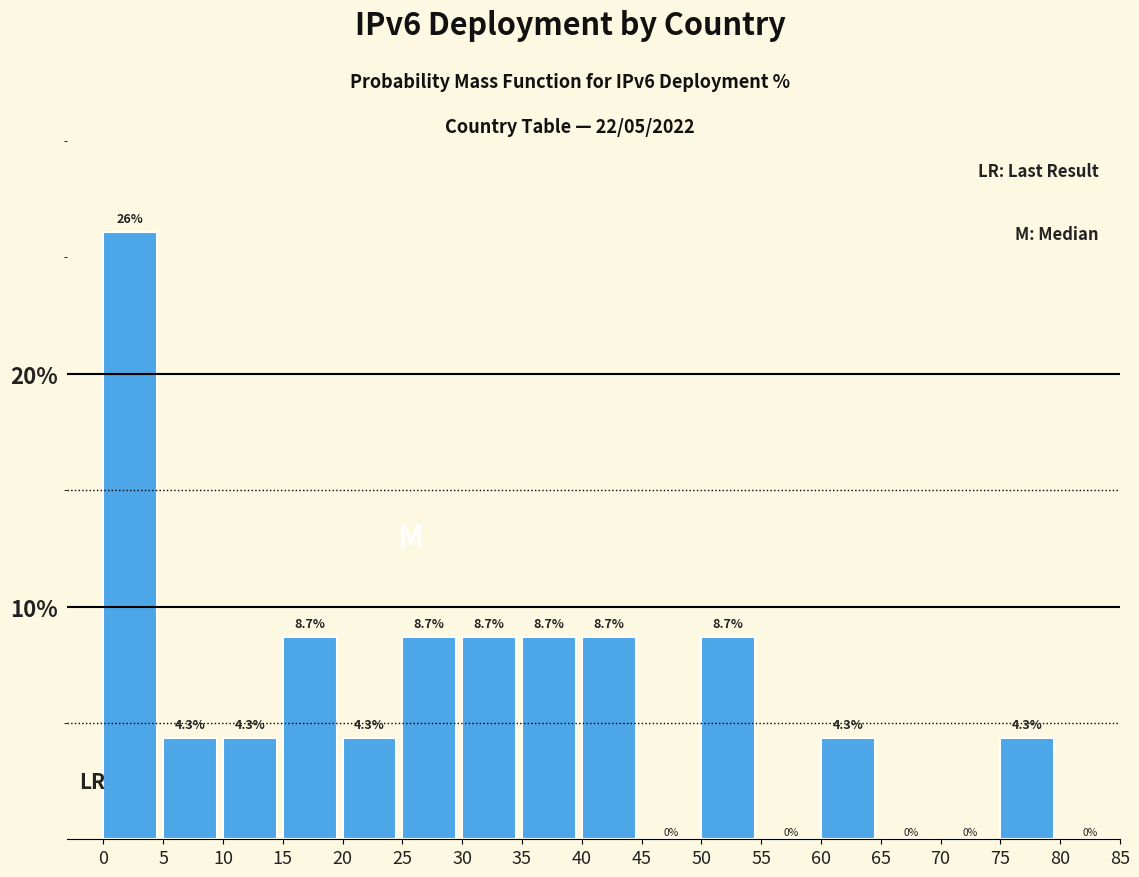

Reading left to right, transcribe this chart: for each bar, give the range it covers on the x-axis and its height.

0 to 5: 26.1
5 to 10: 4.3
10 to 15: 4.3
15 to 20: 8.7
20 to 25: 4.3
25 to 30: 8.7
30 to 35: 8.7
35 to 40: 8.7
40 to 45: 8.7
45 to 50: 0.0
50 to 55: 8.7
55 to 60: 0.0
60 to 65: 4.3
65 to 70: 0.0
70 to 75: 0.0
75 to 80: 4.3
80 to 85: 0.0